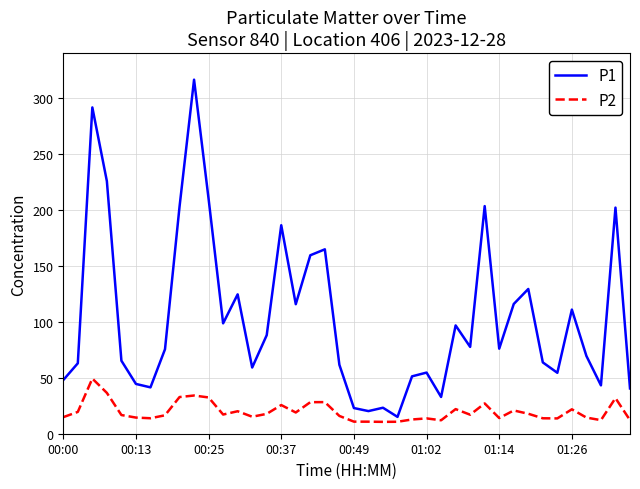

What is the difference between the maximum and minimum values in the P2 series?

38.7